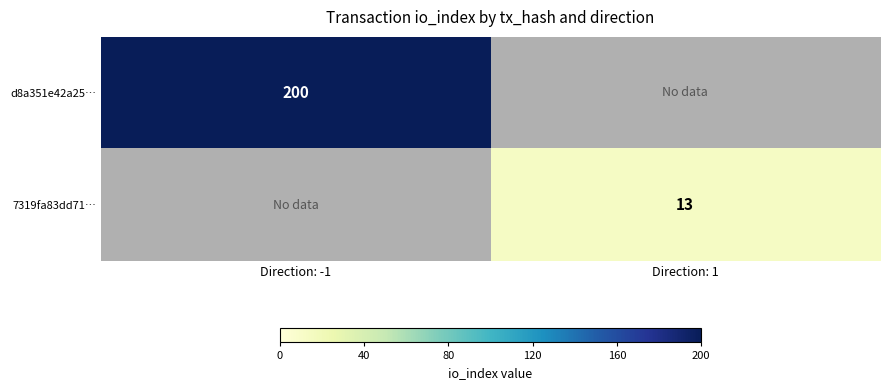

Is it true that d8a351e42a25… equals 278 at Direction: -1?

False